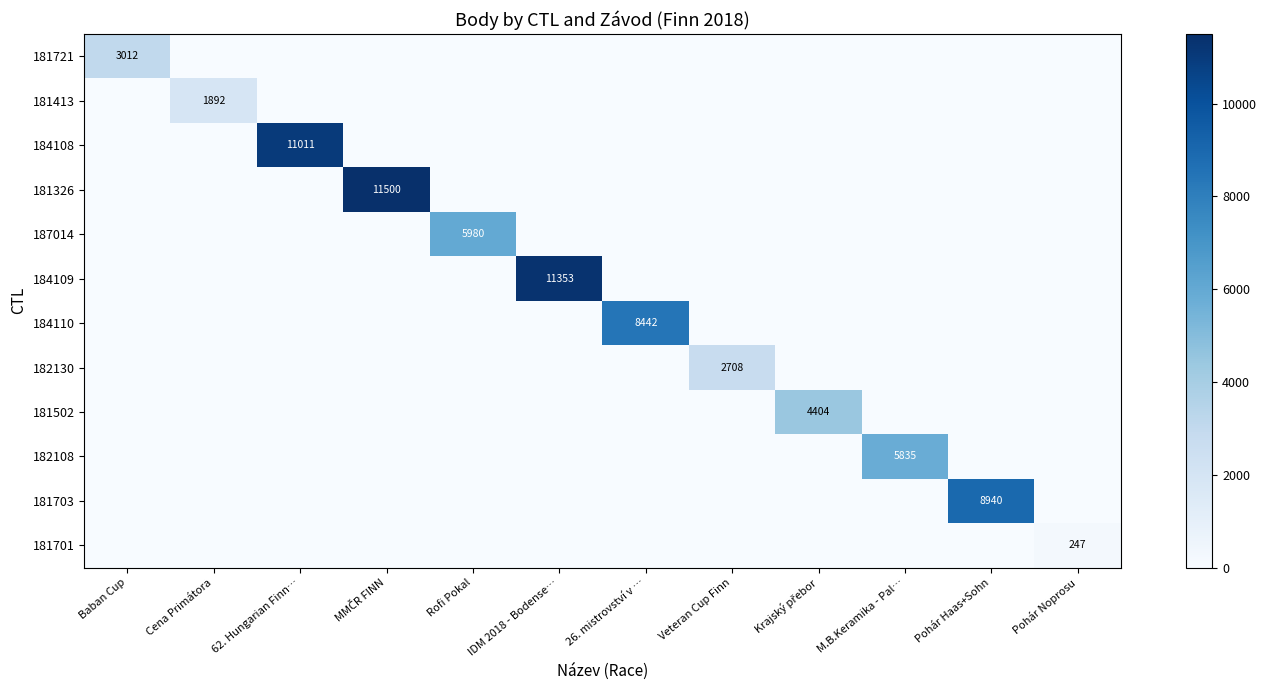

What is the average value of the 181721 series?

251